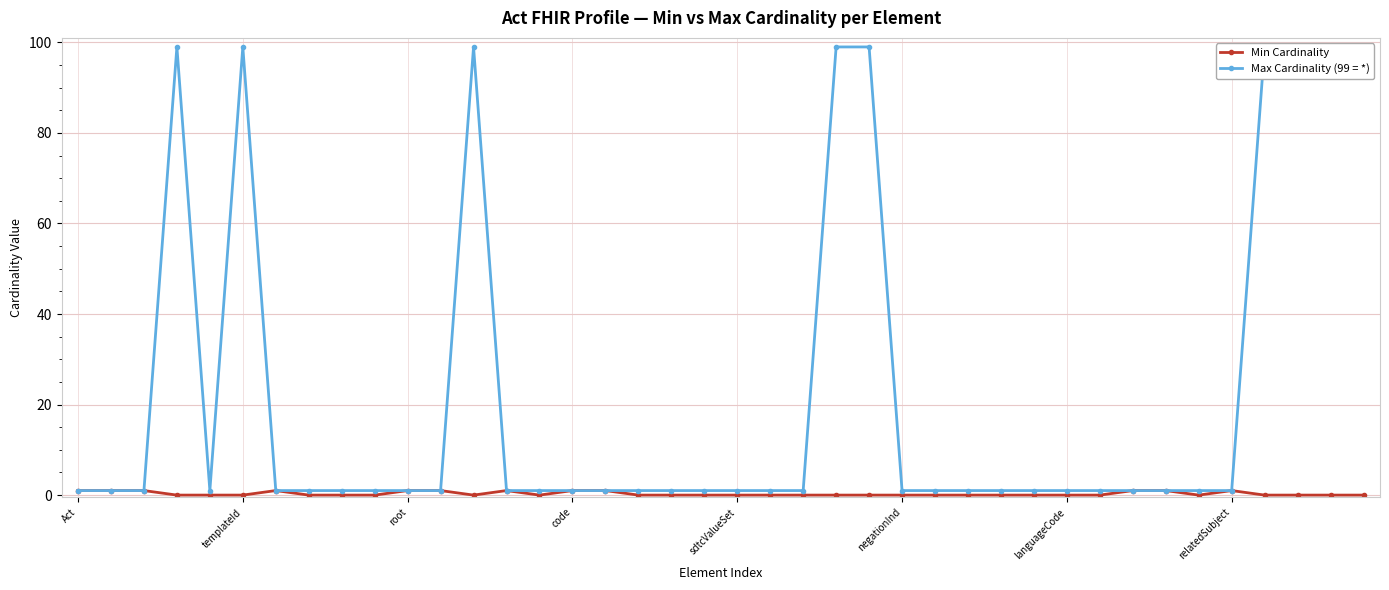

True or false: Min Cardinality has more than 0 points higher than both neighbors.

True